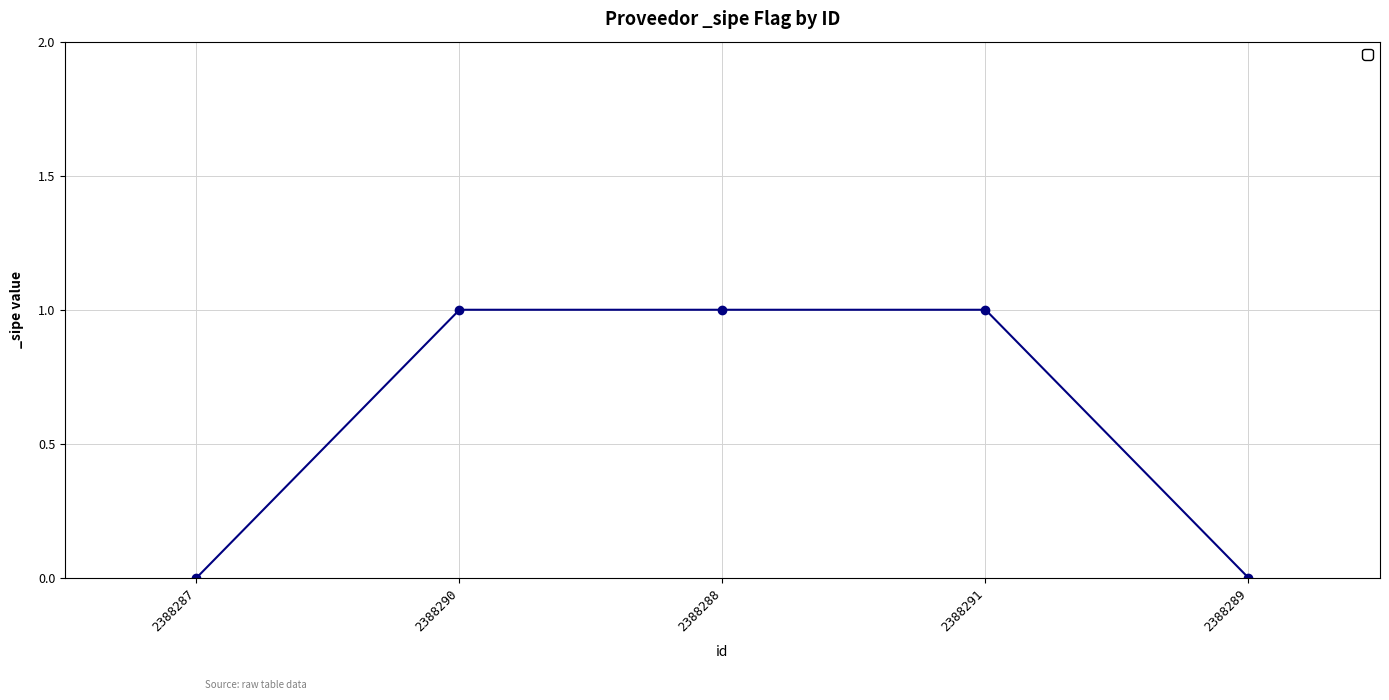

What position from the left is 2388287?

1